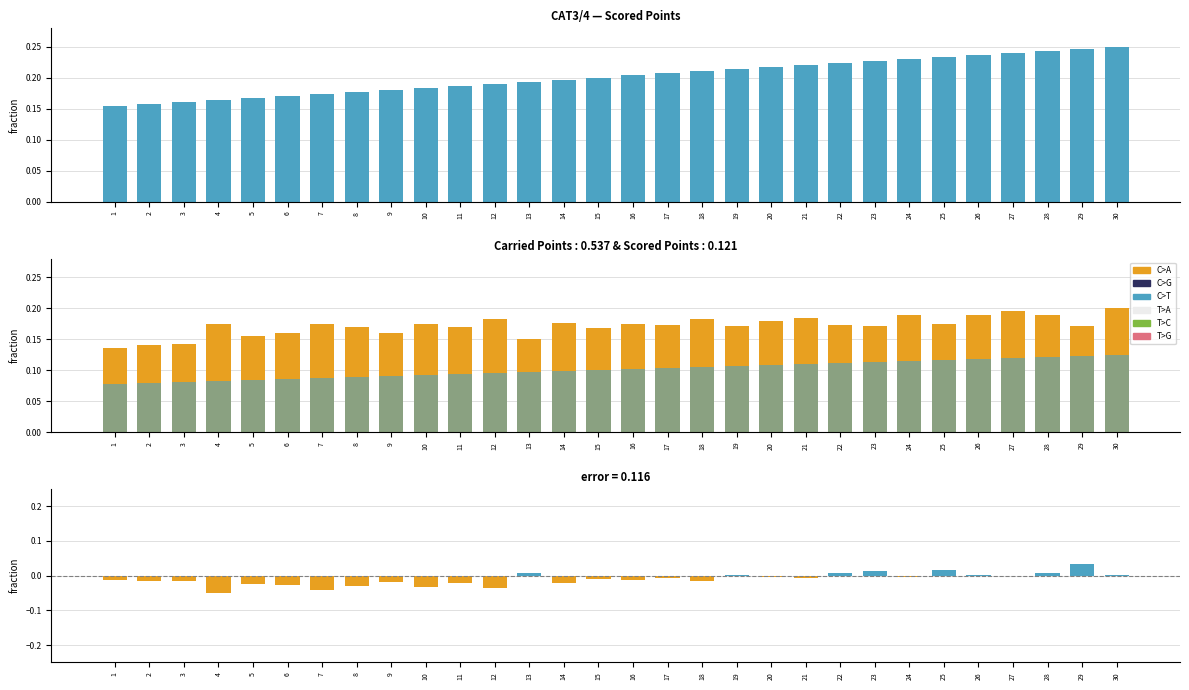

Which series has the largest range (max minus min)?

CAT3/4